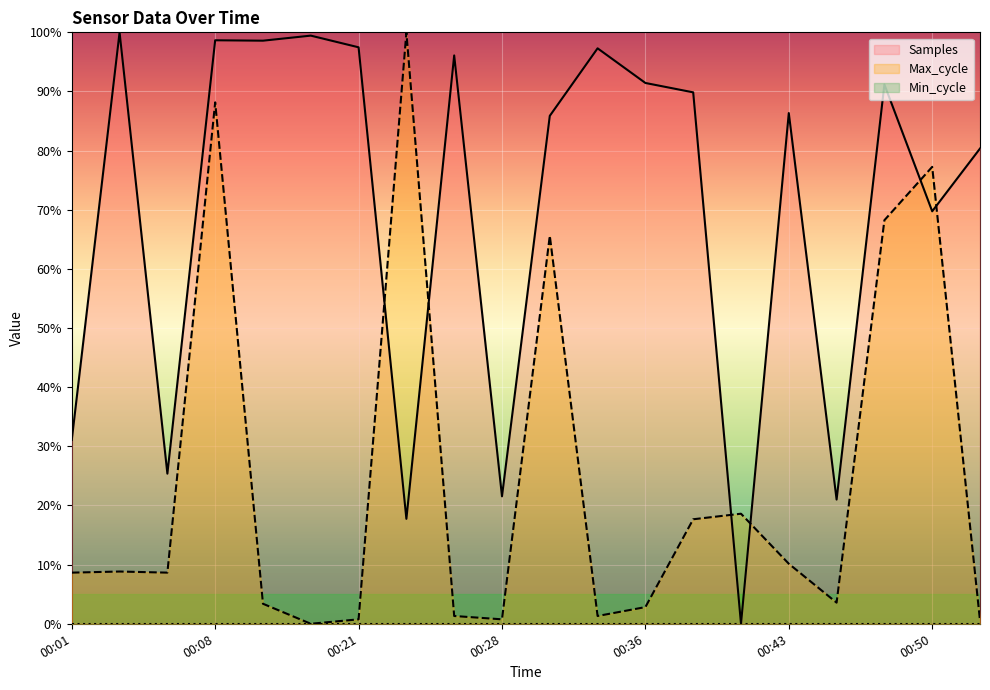

Between 00:28 and 00:23, which is larger?

00:28